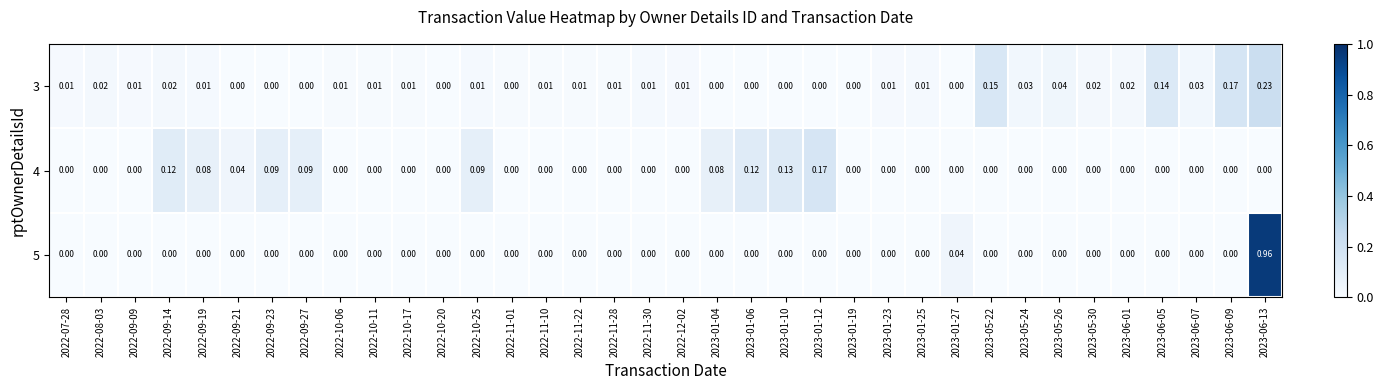

How many series are shown in this chart?

3